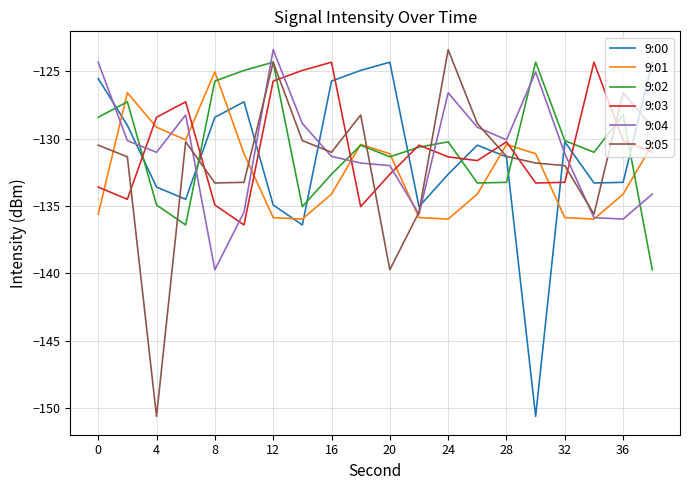

What is the maximum value for 9:02?

-124.3